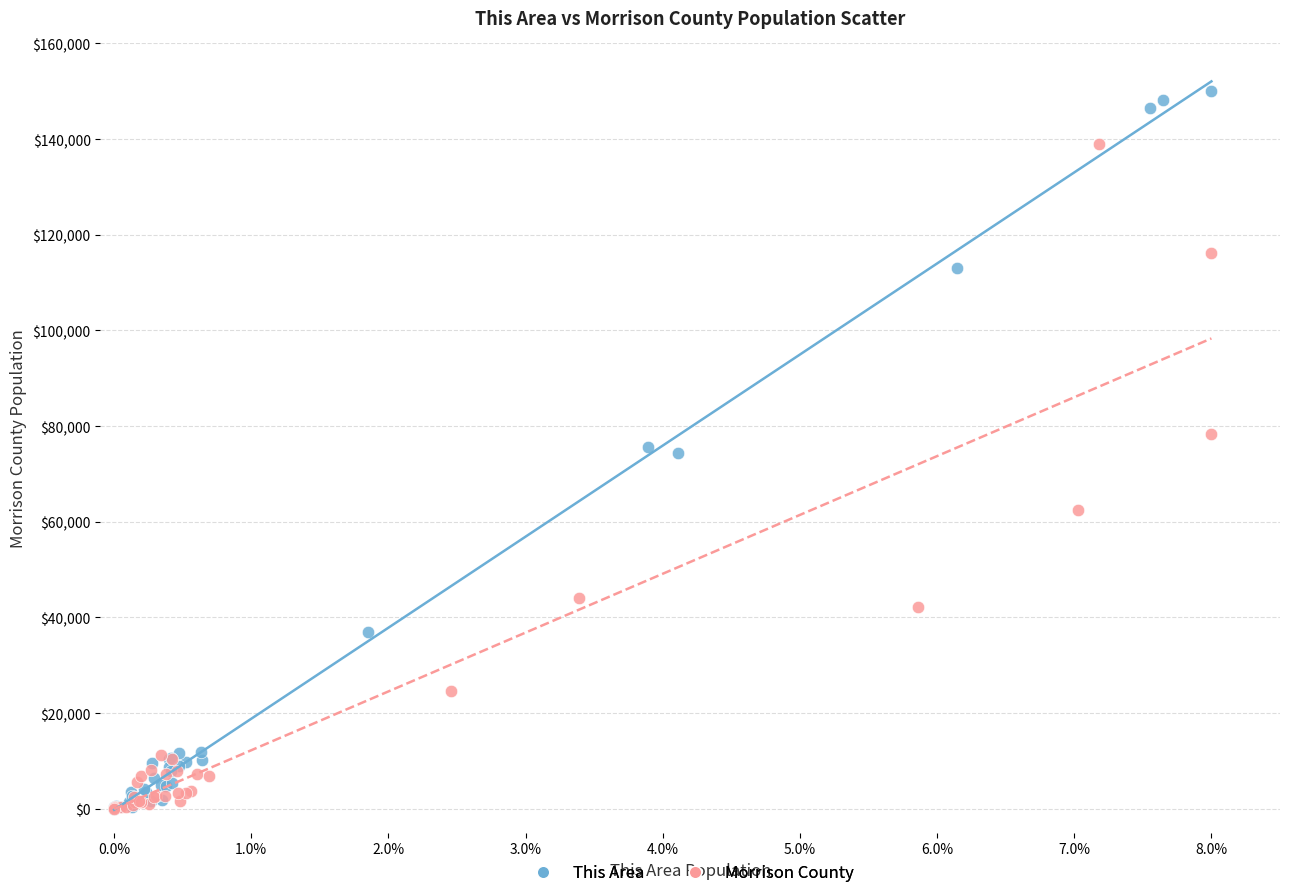

Which series contains the highest Y value?

This Area